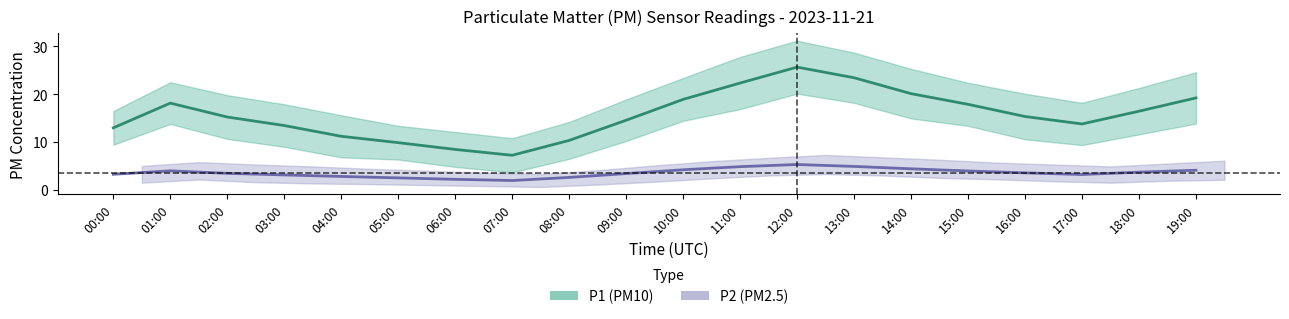

What is the minimum value shown in the chart?

1.1